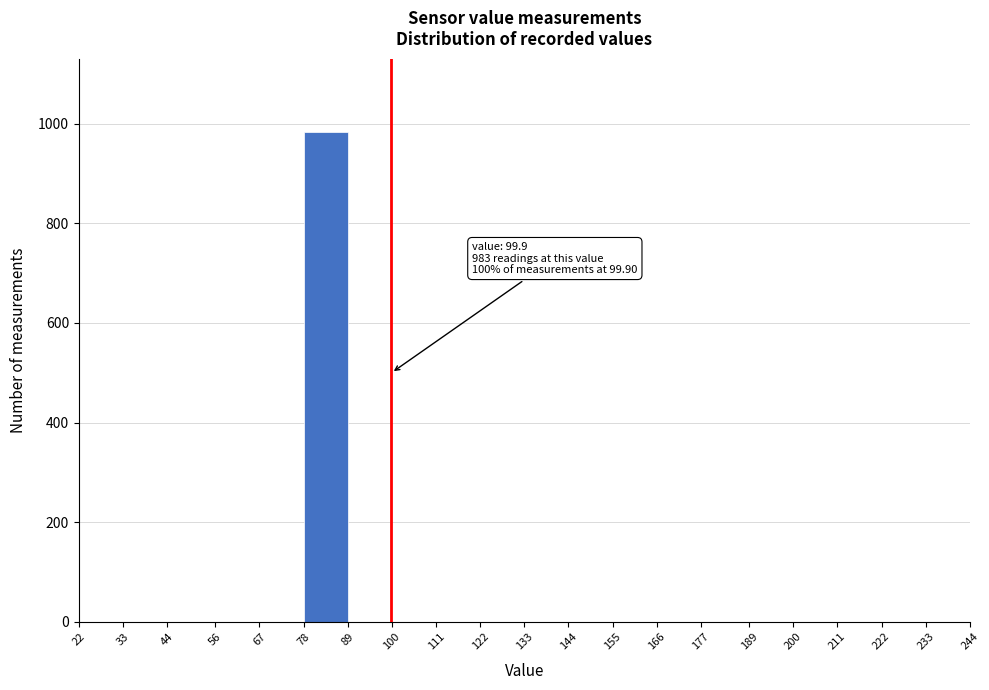

Which range on the x-axis has the tallest bar?

78 to 89